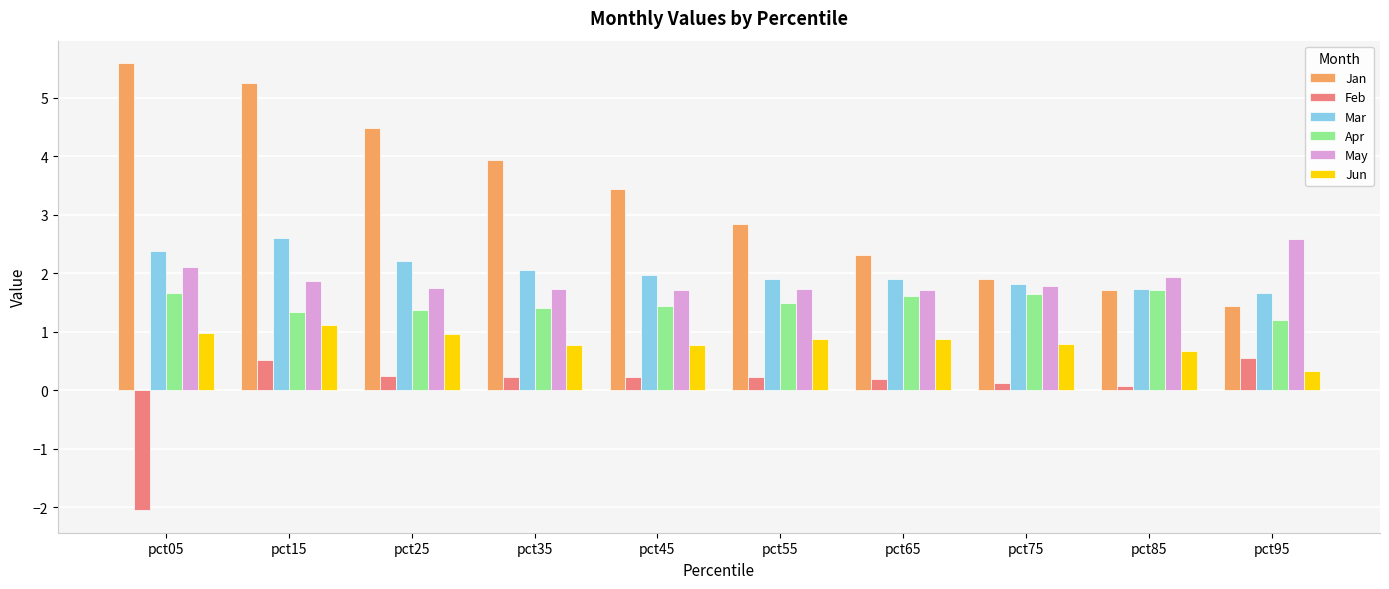

At which label does Jun reach its peak?

pct15